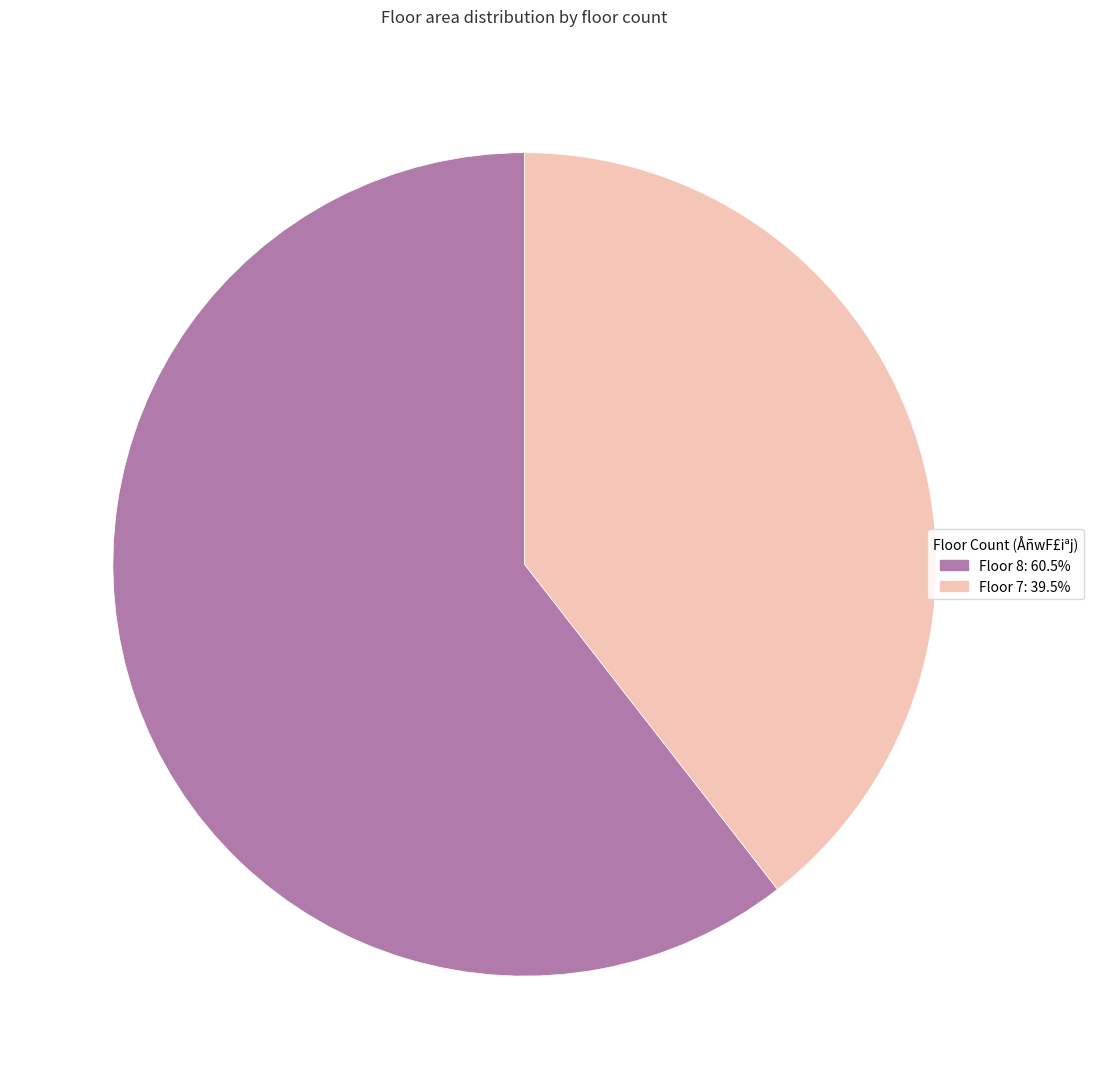

Is there a majority slice in this chart?

Yes